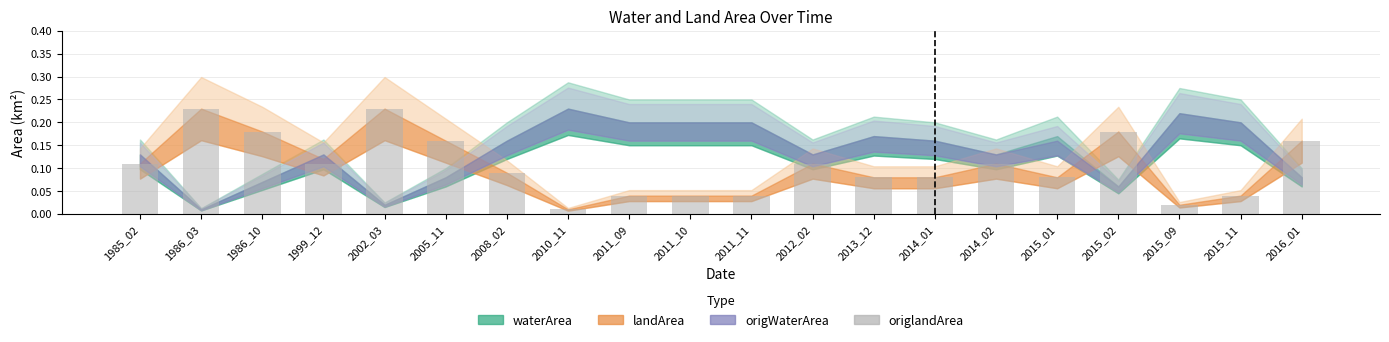

Is it true that the value at 2005_11 is 0.3?

False